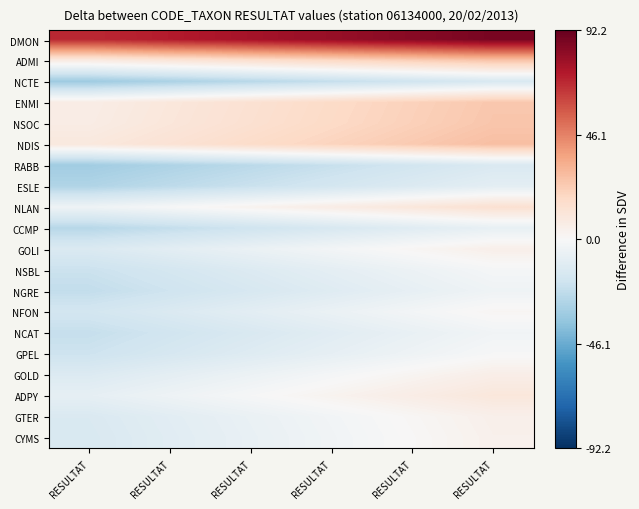

Which has a higher value, RESULTAT or RESULTAT?

RESULTAT